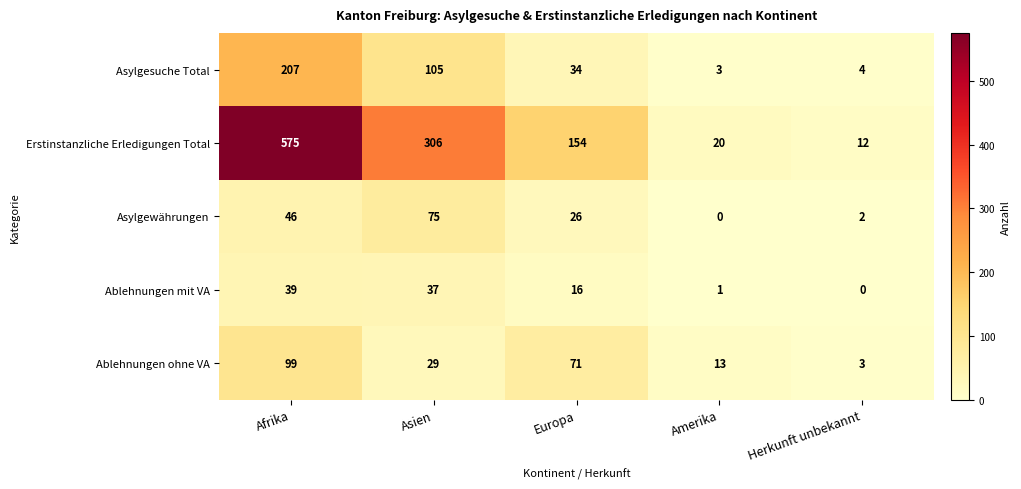

Reading right to left, extract all data points from this chart.

Asylgesuche Total: Herkunft unbekannt=4	Amerika=3	Europa=34	Asien=105	Afrika=207
Erstinstanzliche Erledigungen Total: Herkunft unbekannt=12	Amerika=20	Europa=154	Asien=306	Afrika=575
Asylgewährungen: Herkunft unbekannt=2	Amerika=0	Europa=26	Asien=75	Afrika=46
Ablehnungen mit VA: Herkunft unbekannt=0	Amerika=1	Europa=16	Asien=37	Afrika=39
Ablehnungen ohne VA: Herkunft unbekannt=3	Amerika=13	Europa=71	Asien=29	Afrika=99